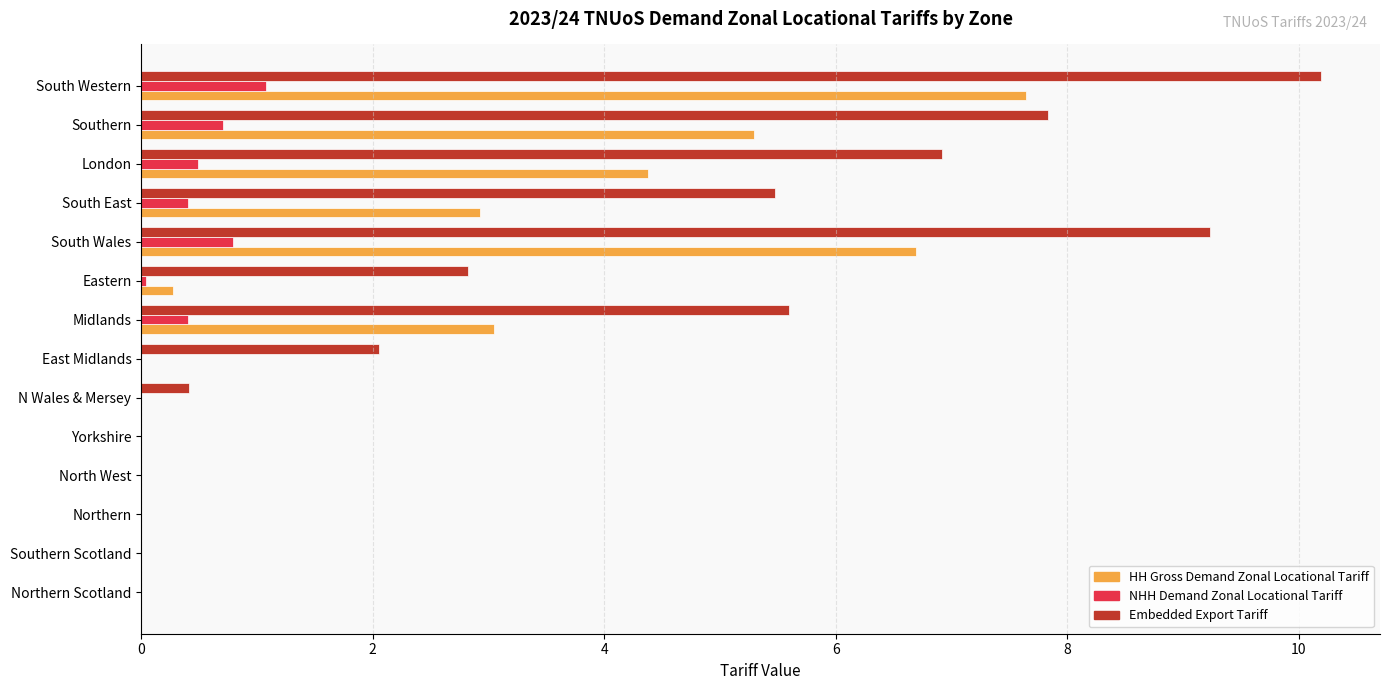

What is the sum of all NHH Demand Zonal Locational Tariff values?

3.9